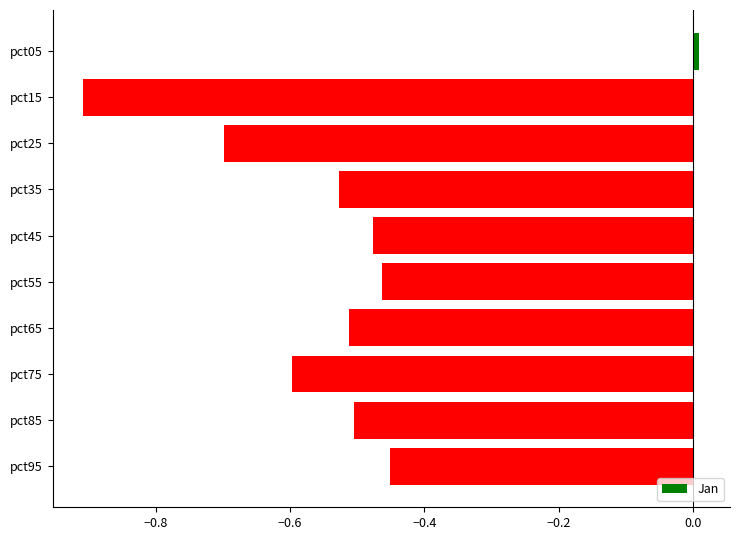

True or false: the data shows -0.8 at pct85.

False